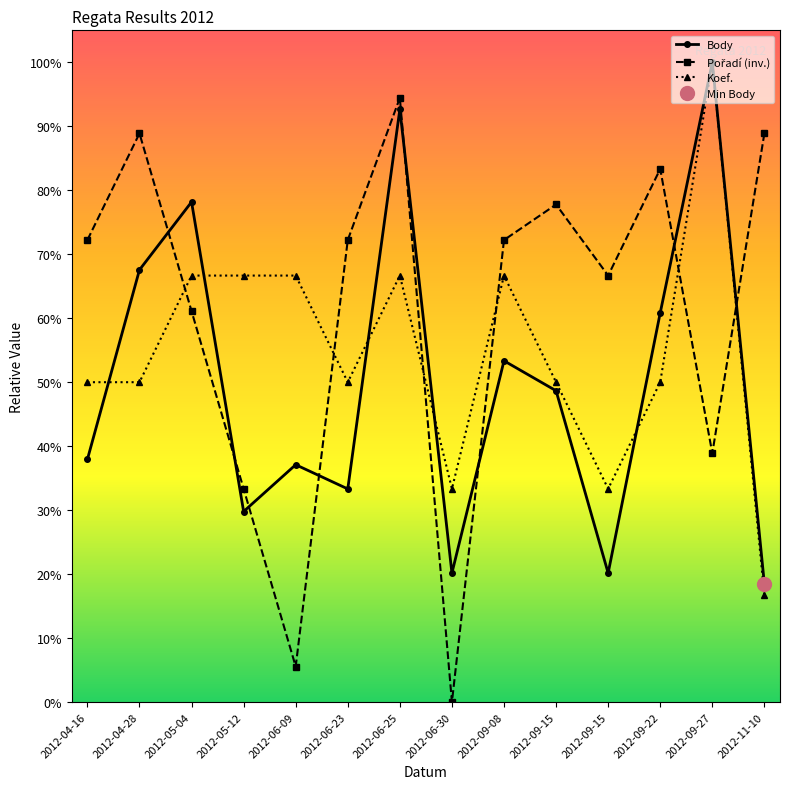

What is the difference between the second highest and minimum values in the Pořadí (inv.) series?

0.9